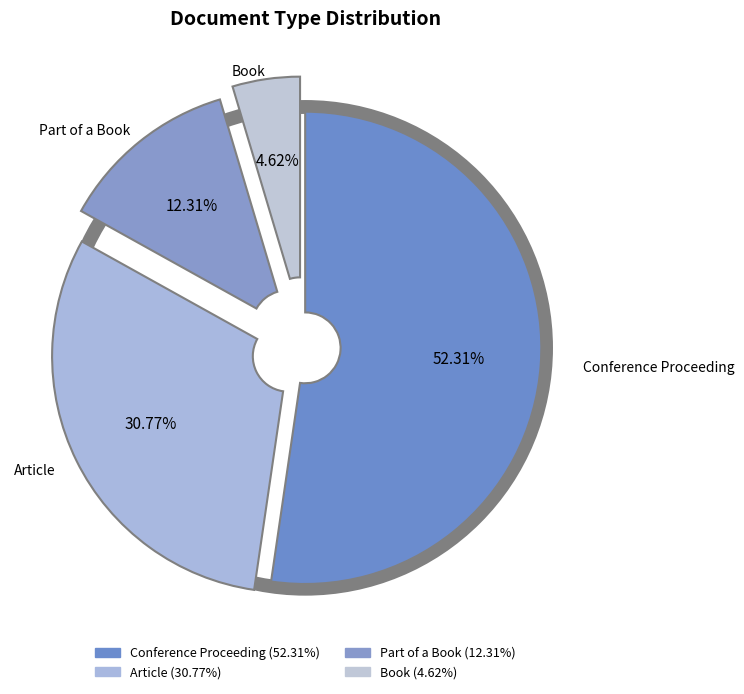

What is the ratio of the value at Article to the value at Part of a Book?

2.5